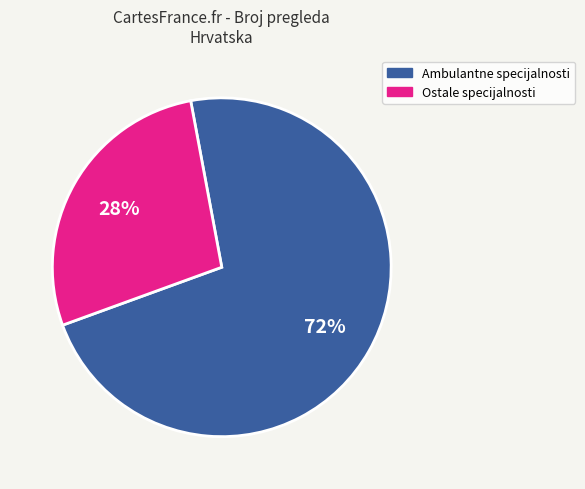

Does any single category account for the majority?

Yes